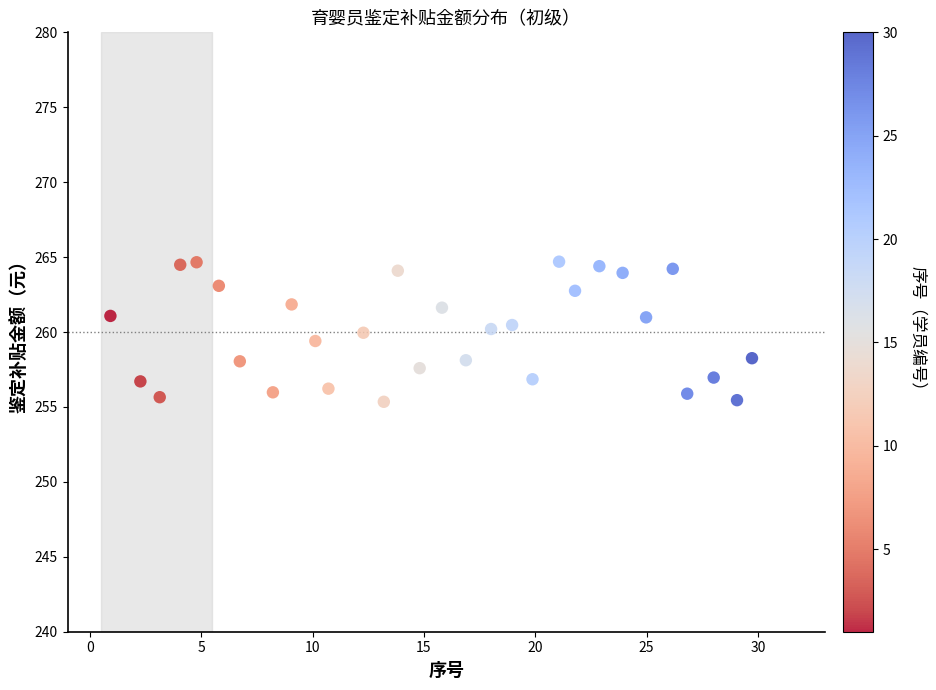

What is the range of X values (max minus min)?

28.8